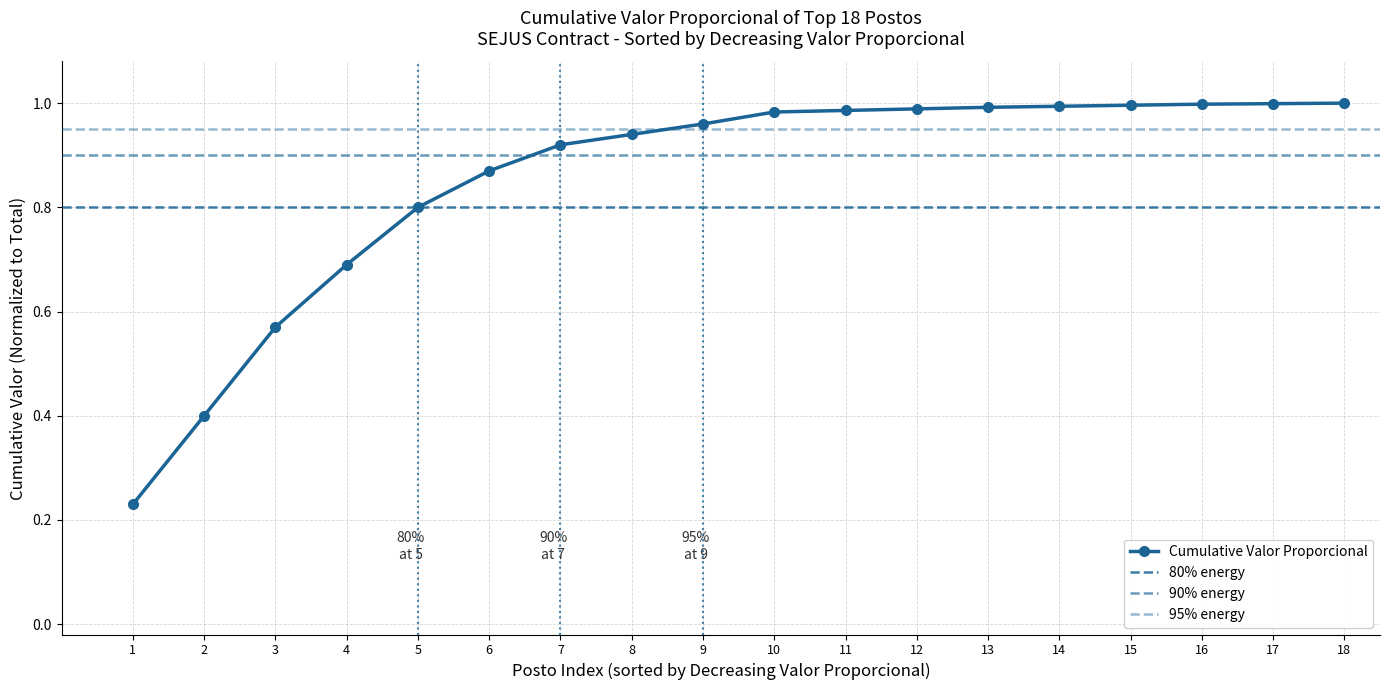

What is the value of the 5th point from the left?

0.8